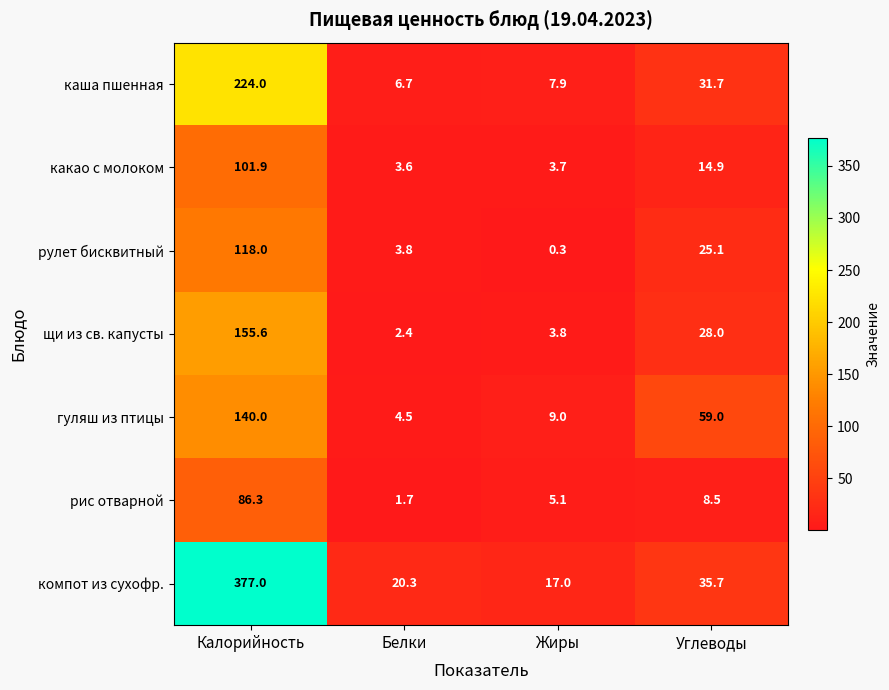

The компот из сухофр. series shows 20.3 at Белки. True or false?

True